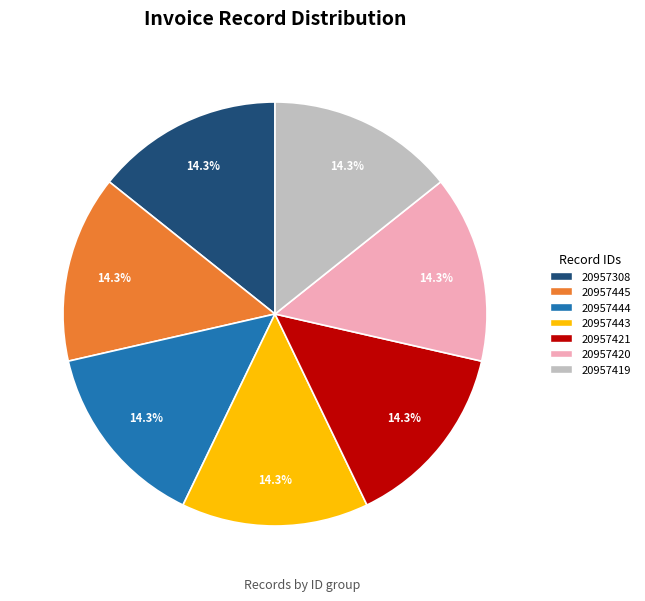

Is there any slice that represents more than half of the pie?

No